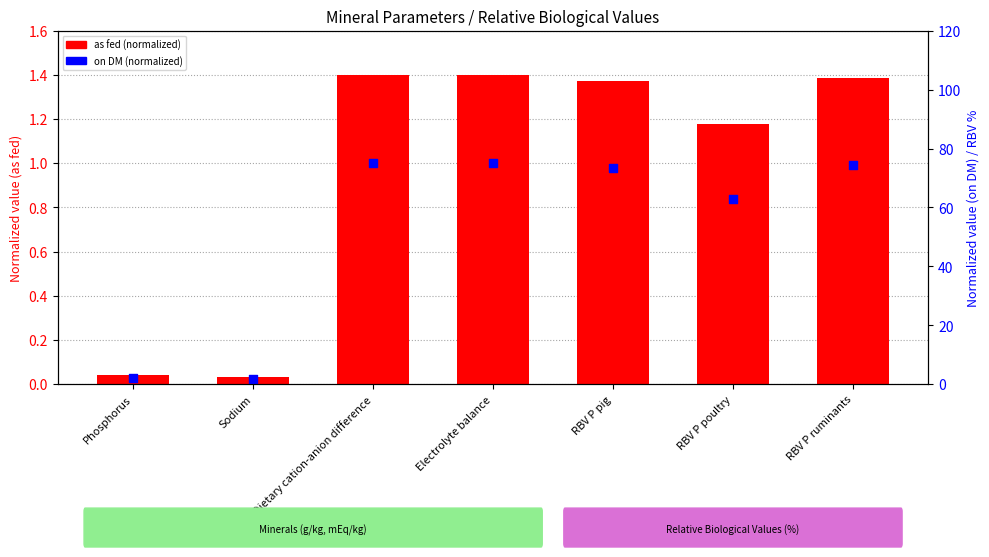

Which series reaches the maximum Y coordinate?

as fed (normalized)